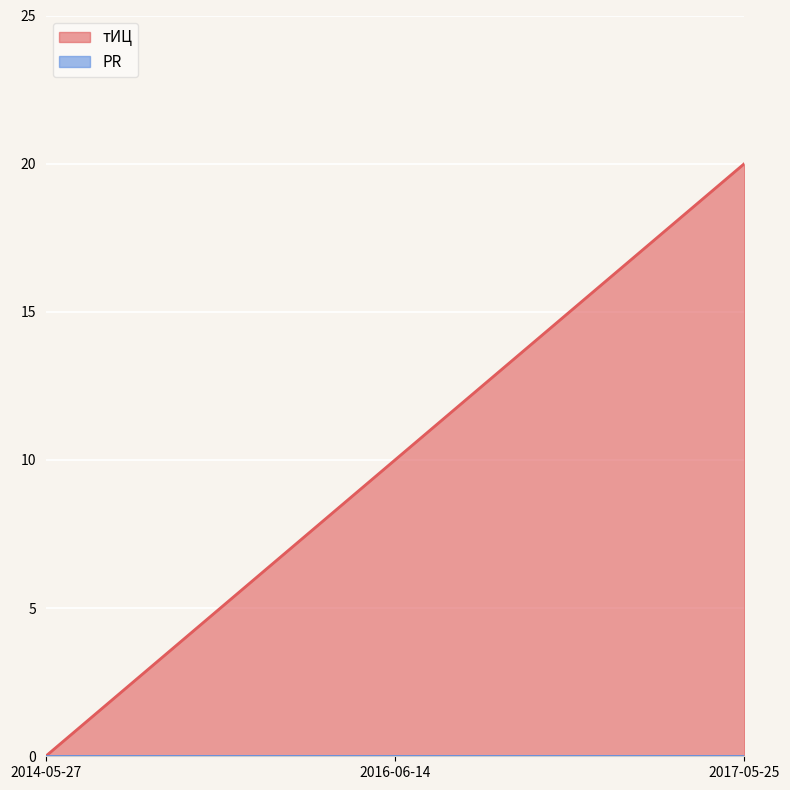

What is the sum of all values?

30